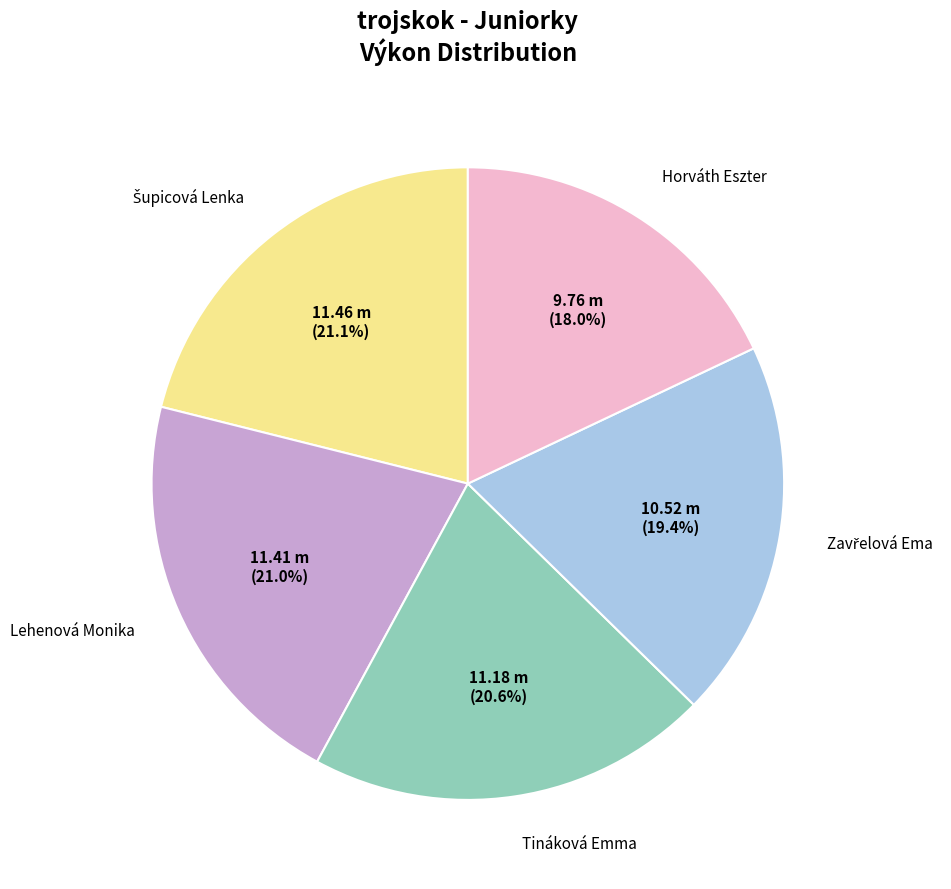

Does any single category account for the majority?

No